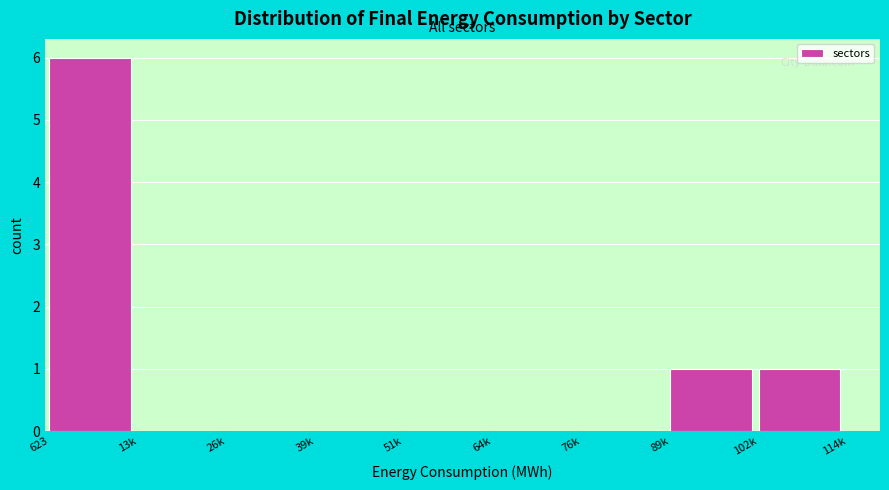

Reading right to left, extract all data points from this chart.

102k=1	89k=1	76k=0	64k=0	51k=0	39k=0	26k=0	13k=0	623=6